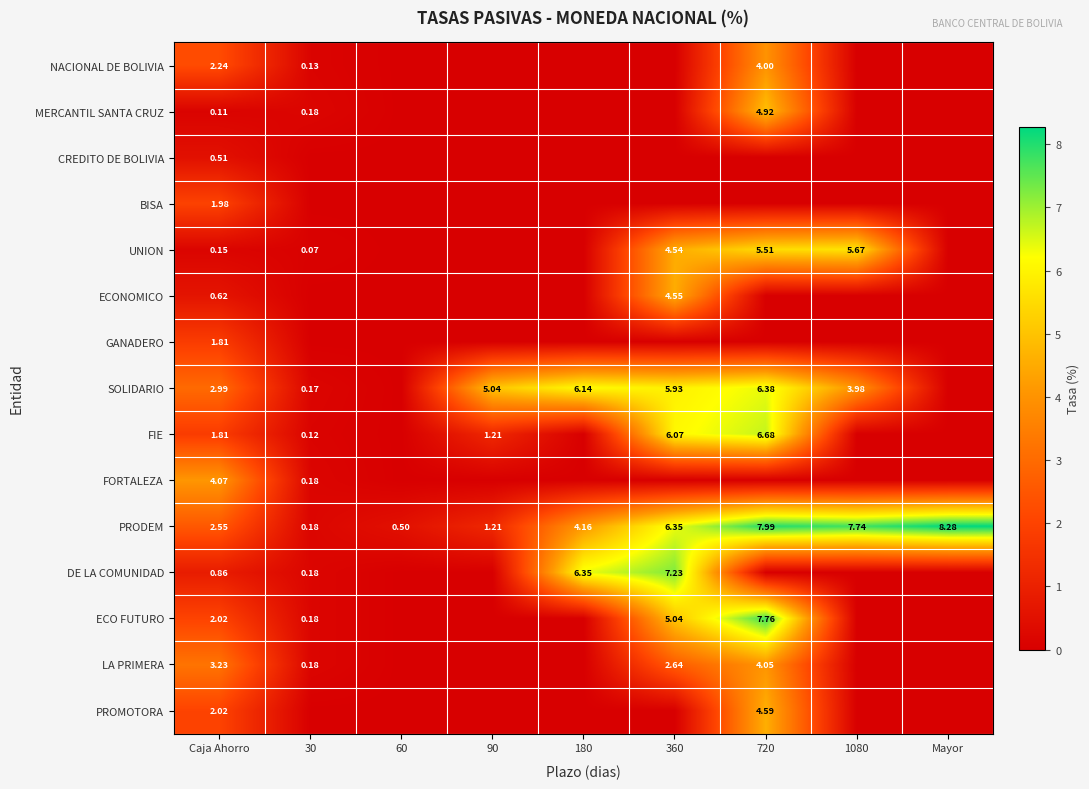

Count the PROMOTORA values in the range 0 to 1.

7